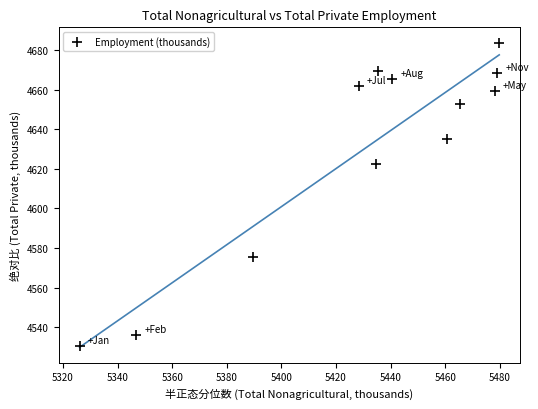

What is the average Y value?

4630.0